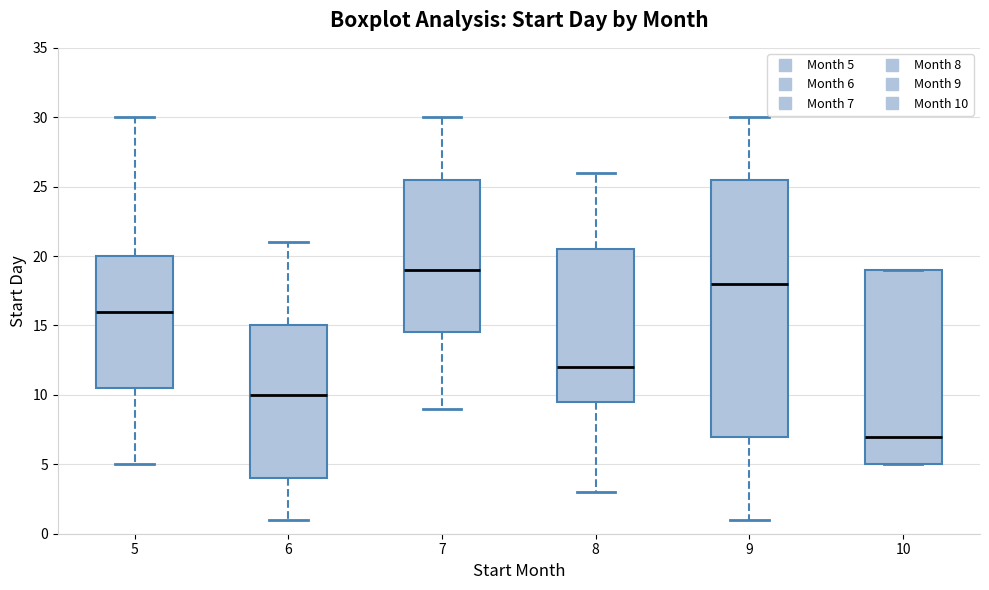

Which box has the lowest median line?

10